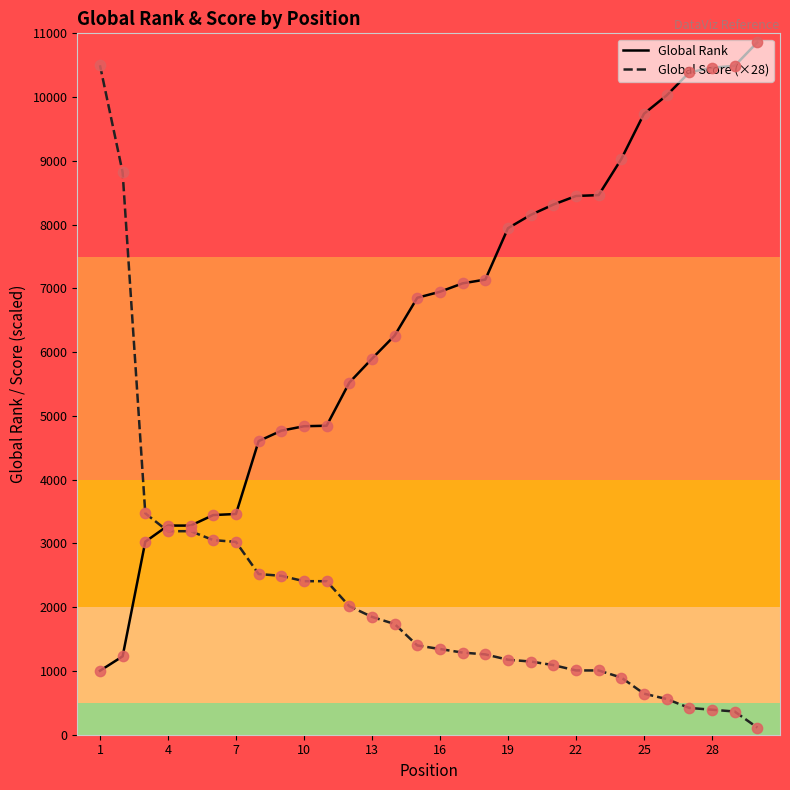

What is the maximum value shown in the chart?

10859